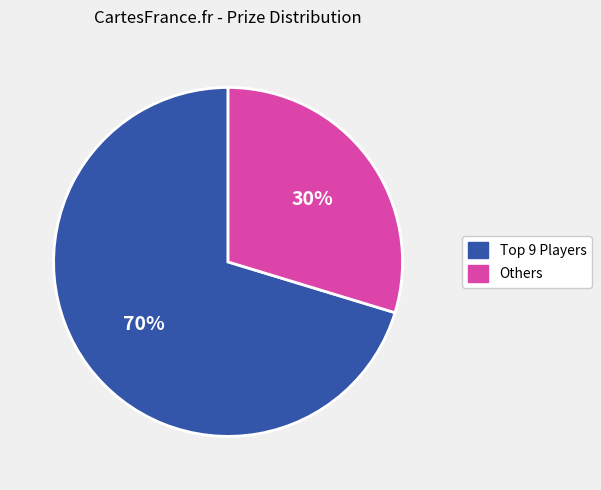

Does any single category account for the majority?

Yes